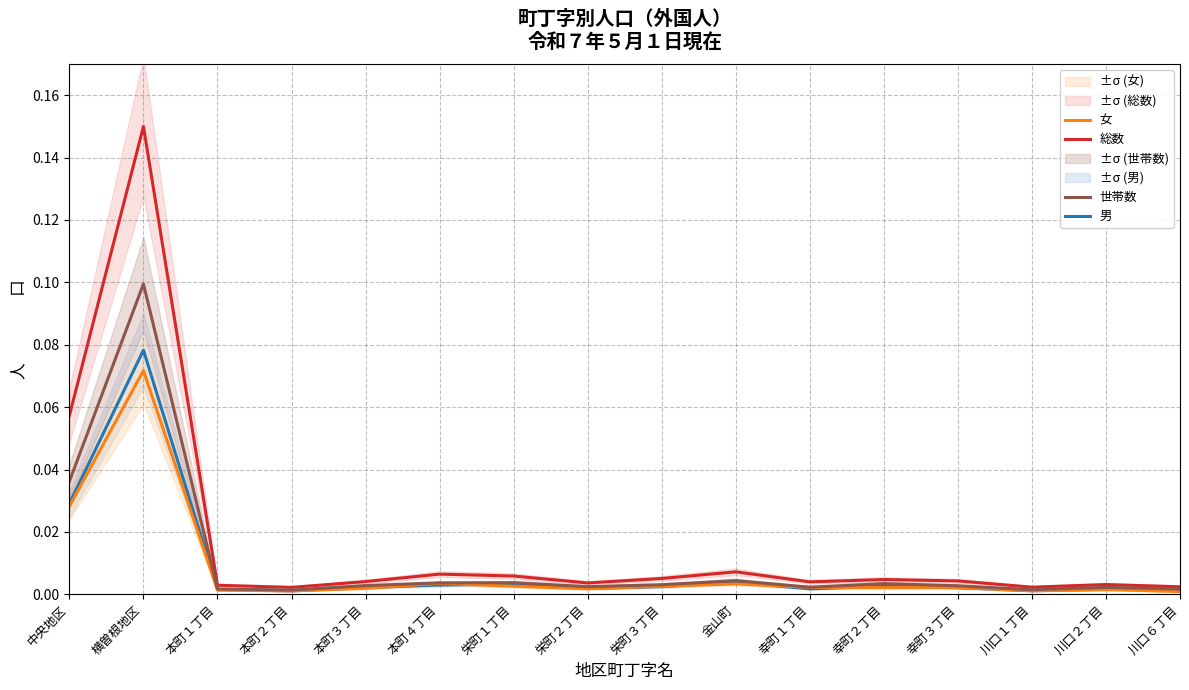

True or false: 総数 and 男 cross at least once.

False